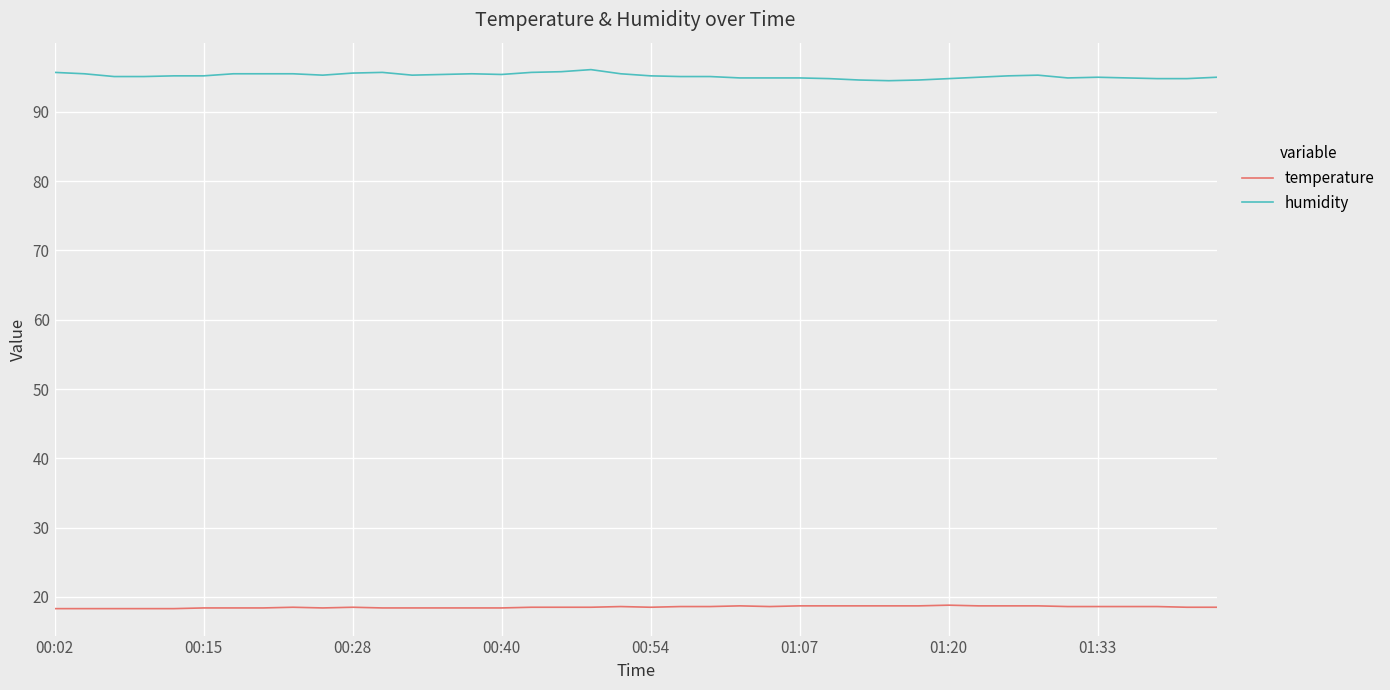

True or false: temperature and humidity cross at least once.

False